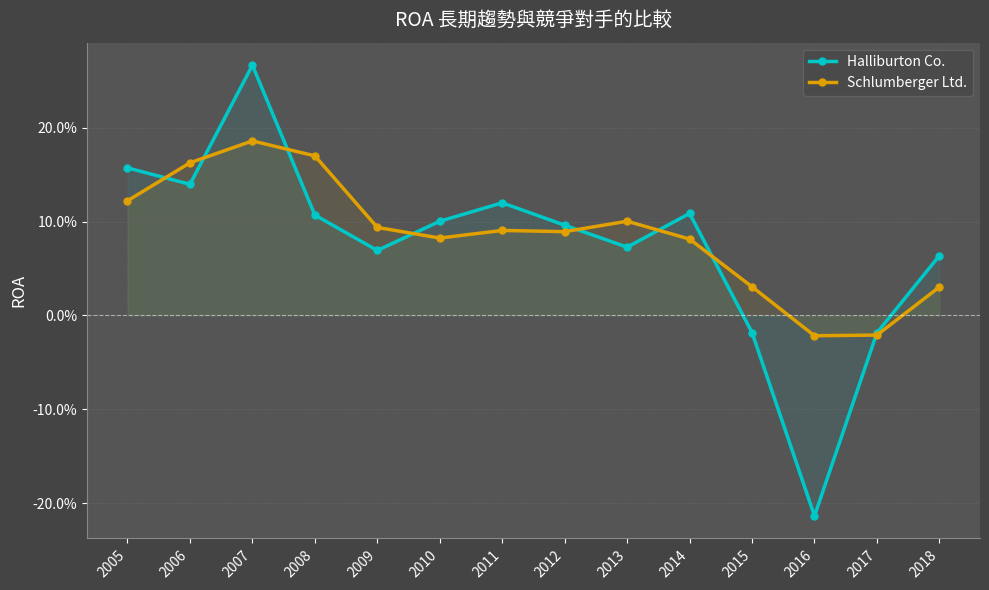

Rank the categories by Schlumberger Ltd. value from lowest to highest.

2016, 2017, 2018, 2015, 2014, 2010, 2012, 2011, 2009, 2013, 2005, 2006, 2008, 2007